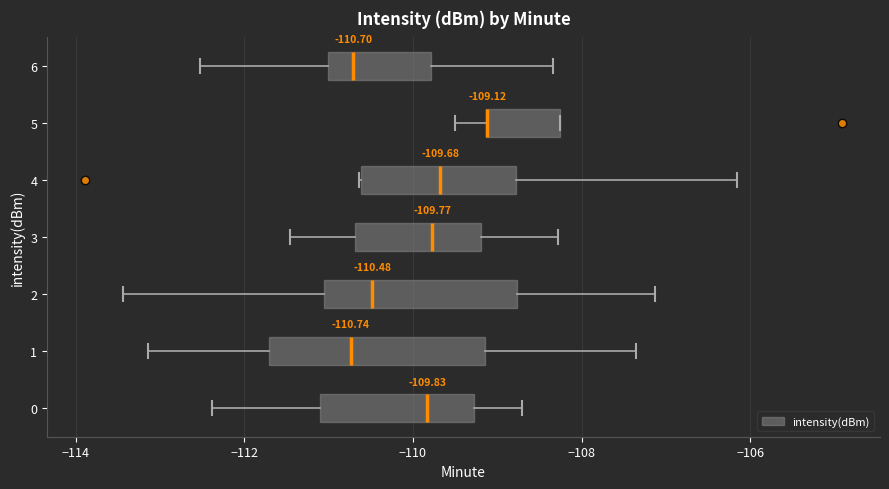

Which box is the widest, from its left edge to its right edge?

1